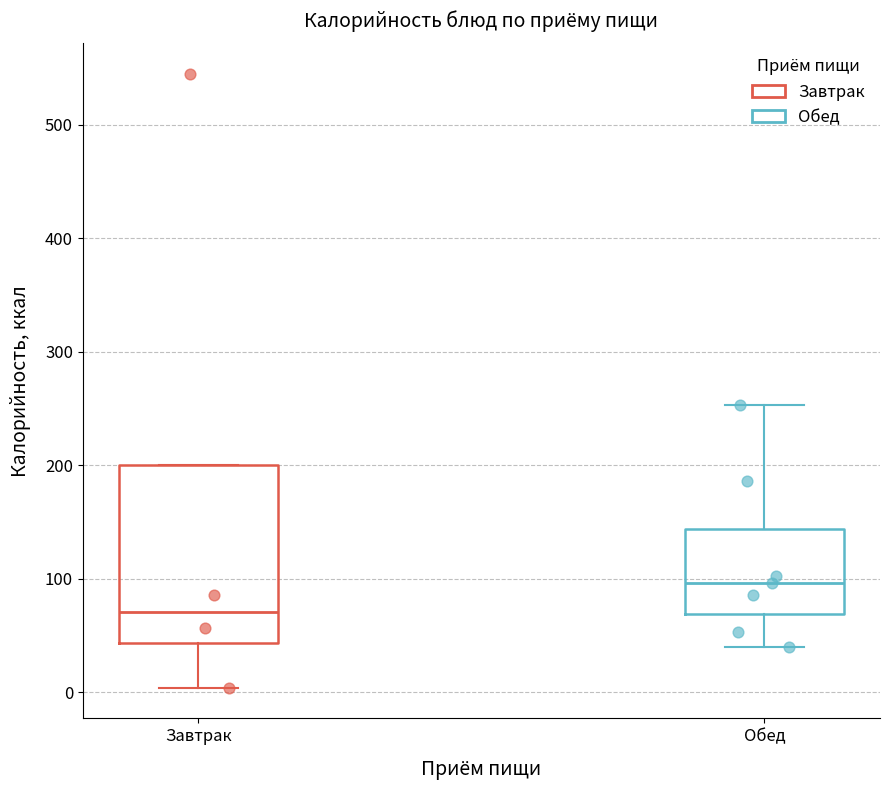

Where is the lower edge of the box for Завтрак on the y-axis? The values are not printed on the chart, so give them approximately, as read against the axis.

40